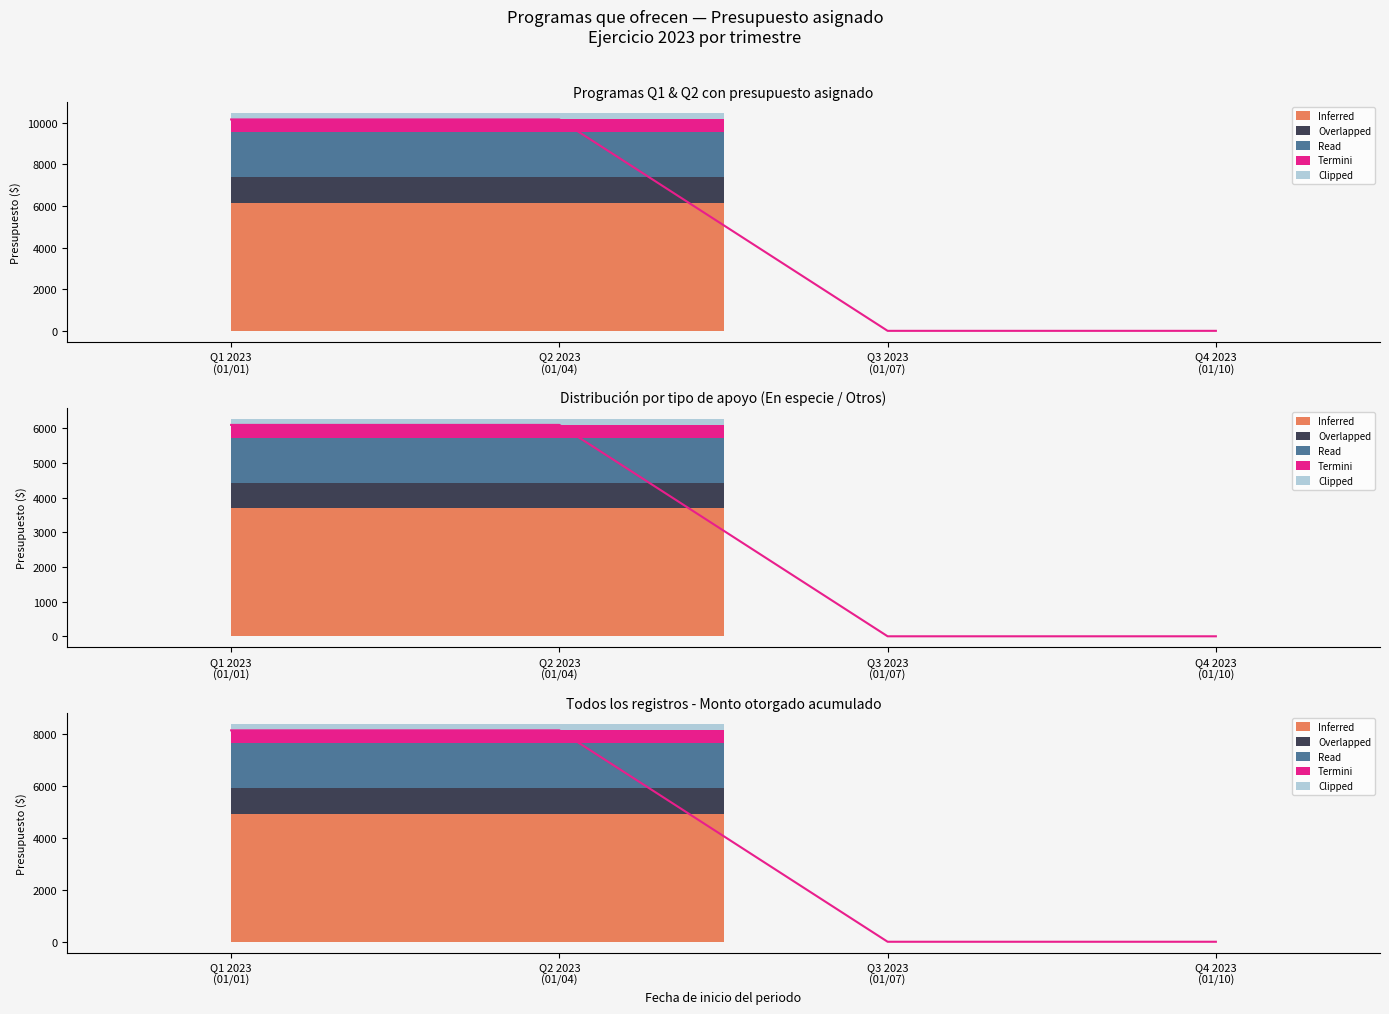

At how many categories does at least one series exceed 3278?

2